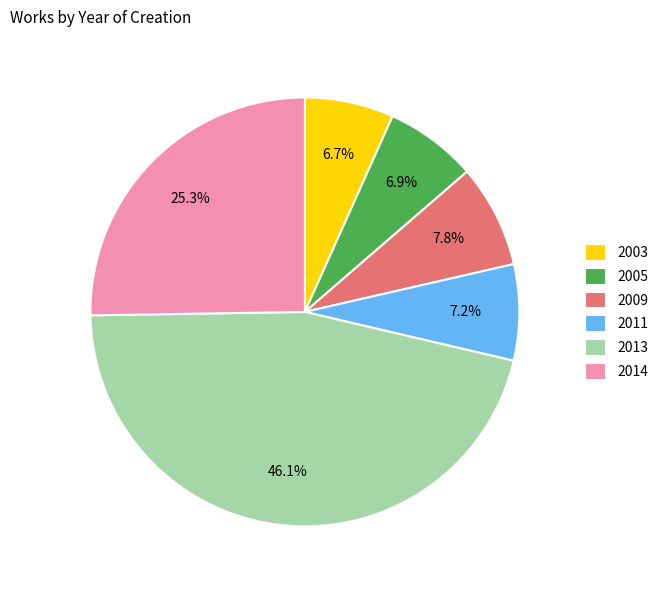

What is the ratio of the value at 2003 to the value at 2014?

0.3